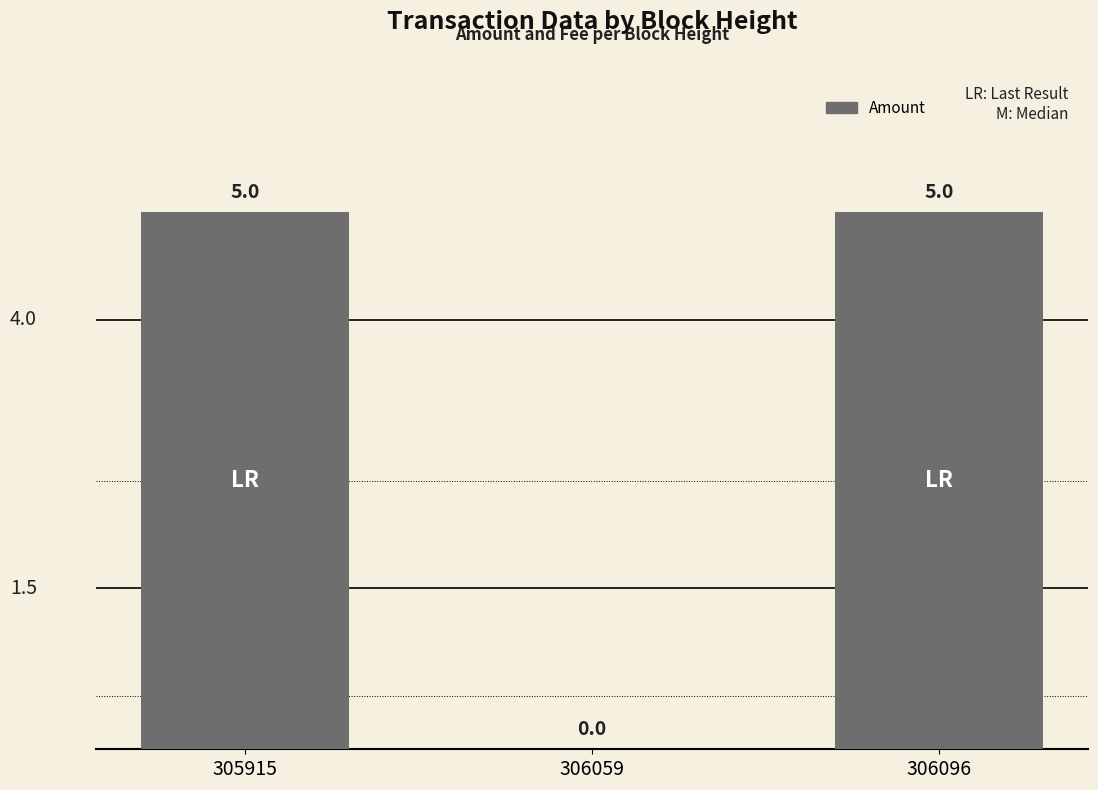

What is the sum of all values?

10